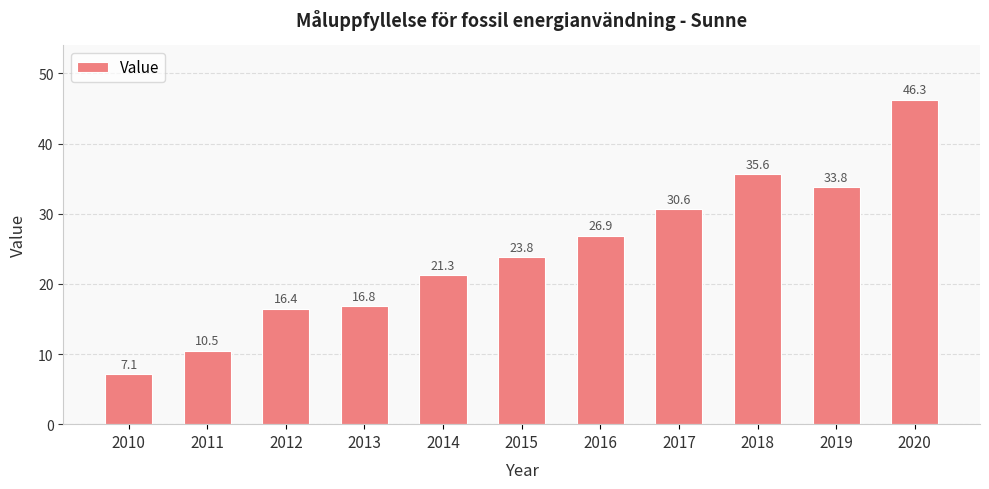

What is the minimum value shown in the chart?

7.1